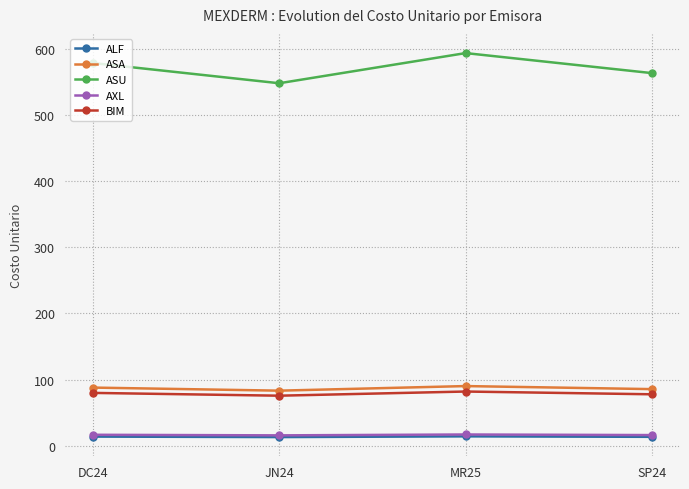

Rank the categories by ASU value from highest to lowest.

MR25, DC24, SP24, JN24